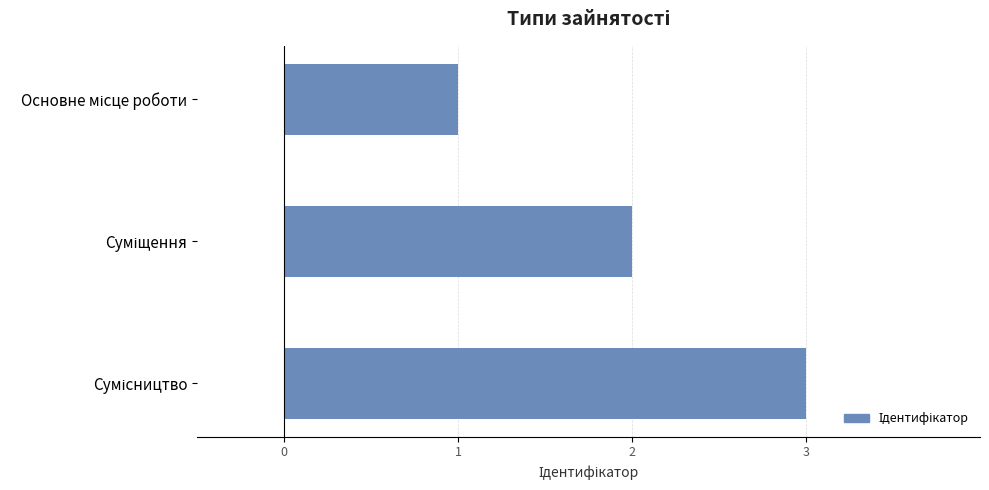

What is the sum of all values?

6